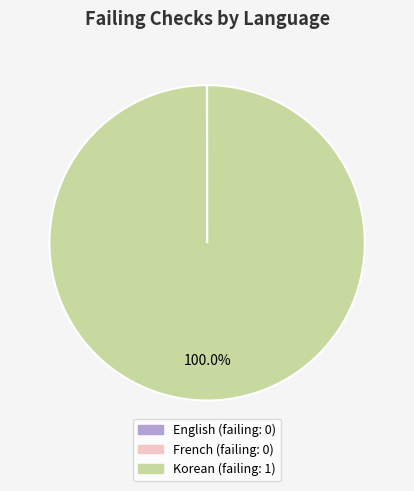

What is the largest slice in the pie chart?

Korean